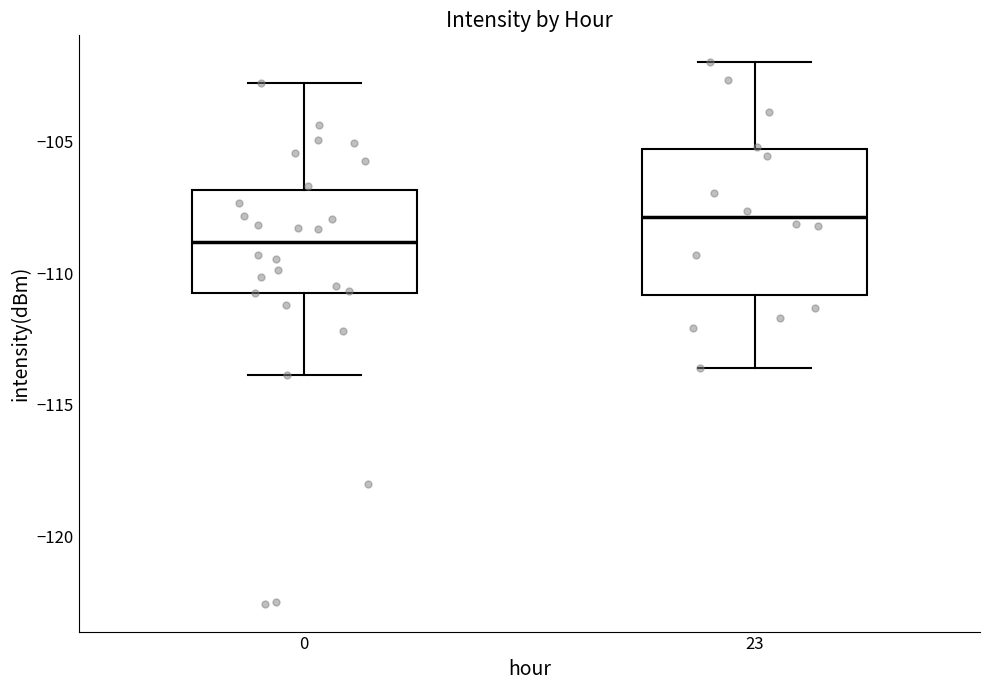

Which box's median line is the highest?

23